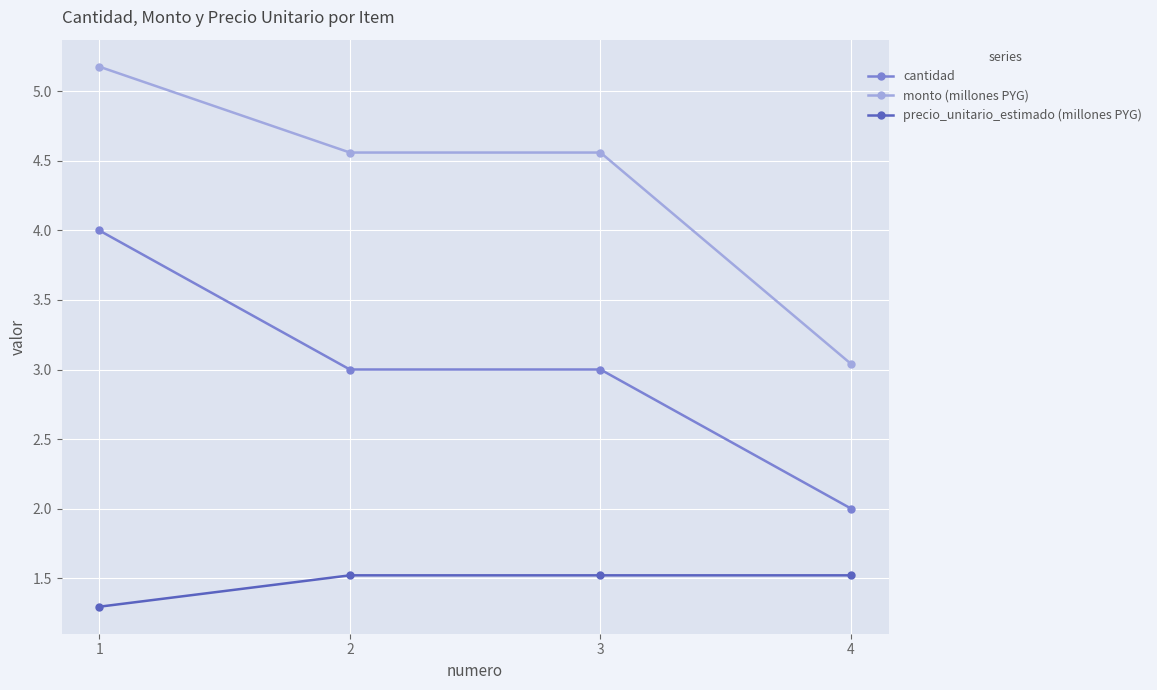

Is the value of precio_unitario_estimado (millones PYG) at 2 greater than the value of monto (millones PYG) at 2?

No